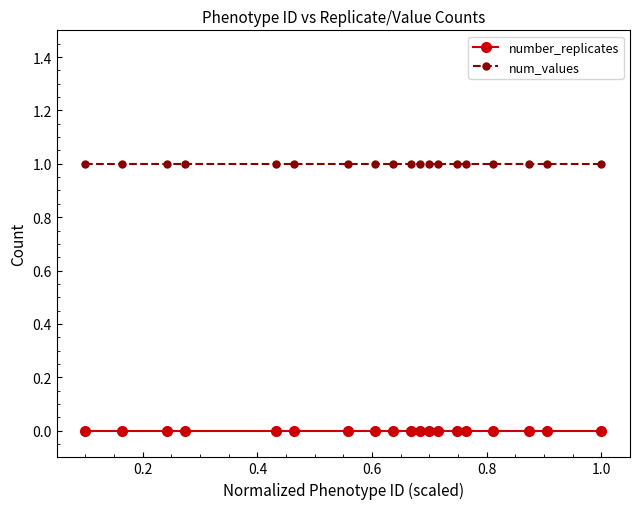

Which series has the largest total across all categories?

num_values